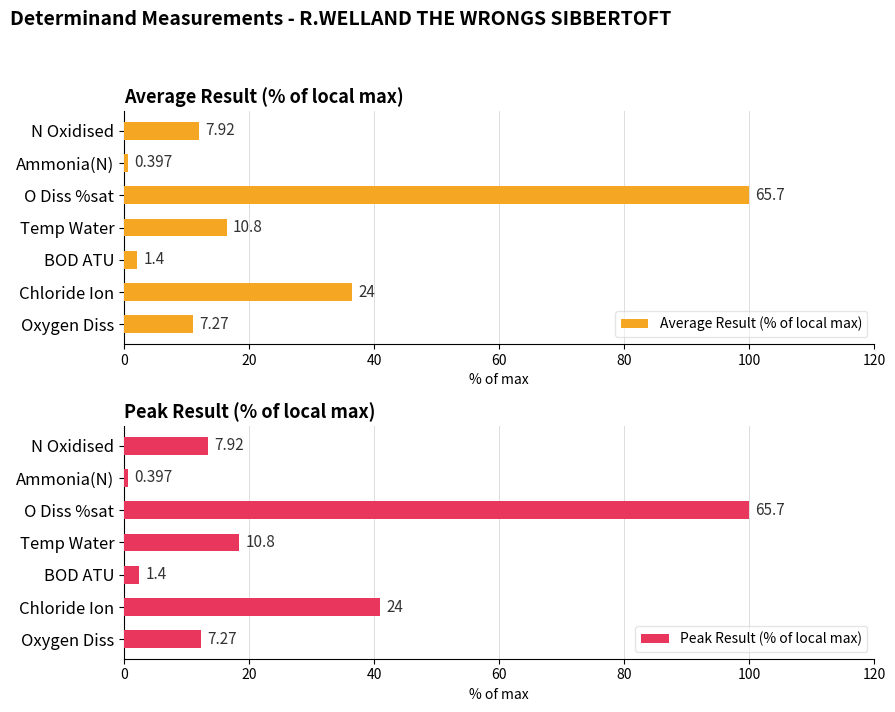

Are the bars grouped side by side (vs. stacked)?

Yes